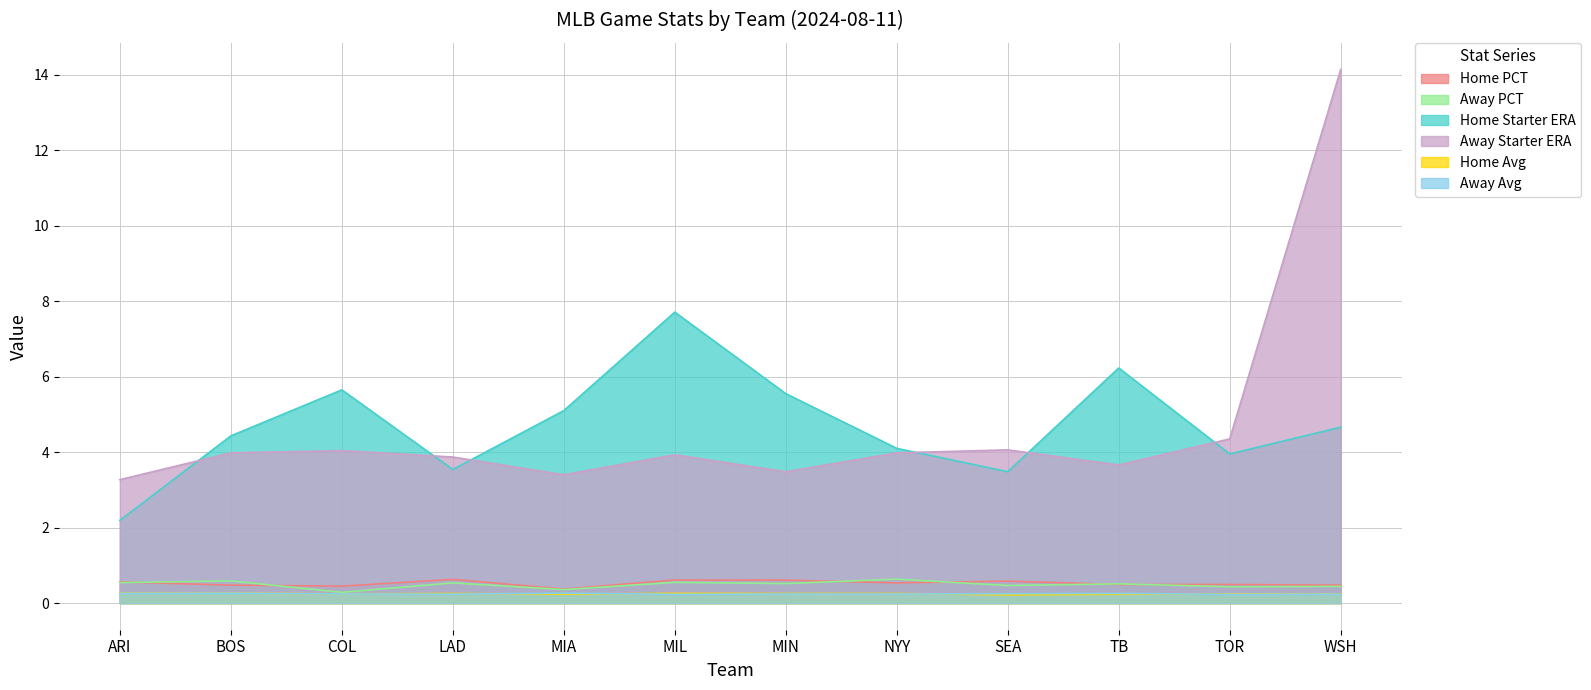

True or false: Away Avg has a value of 0.2 at TOR.

True